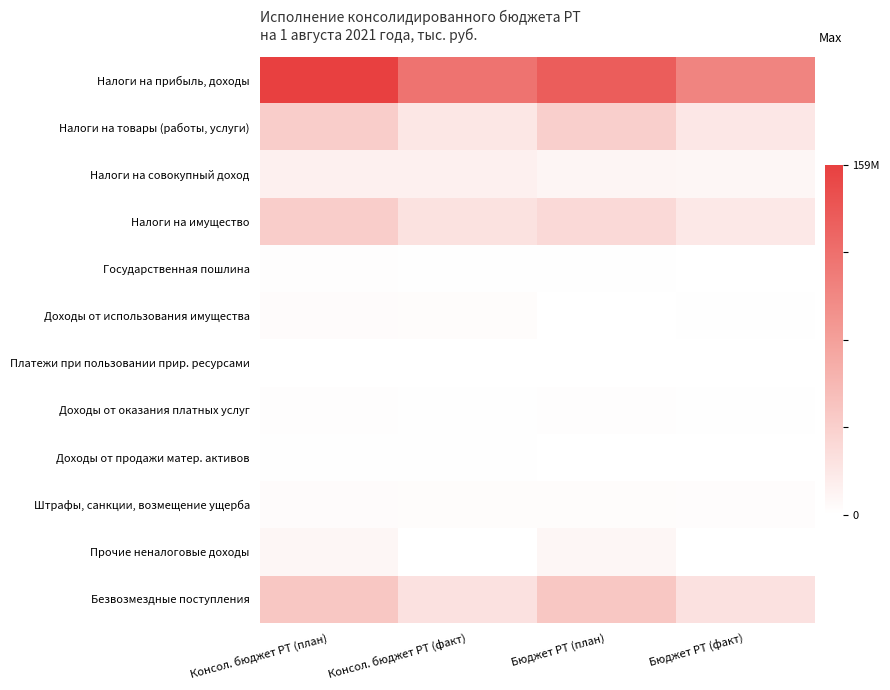

Which series has the widest spread of values?

Налоги на прибыль, доходы